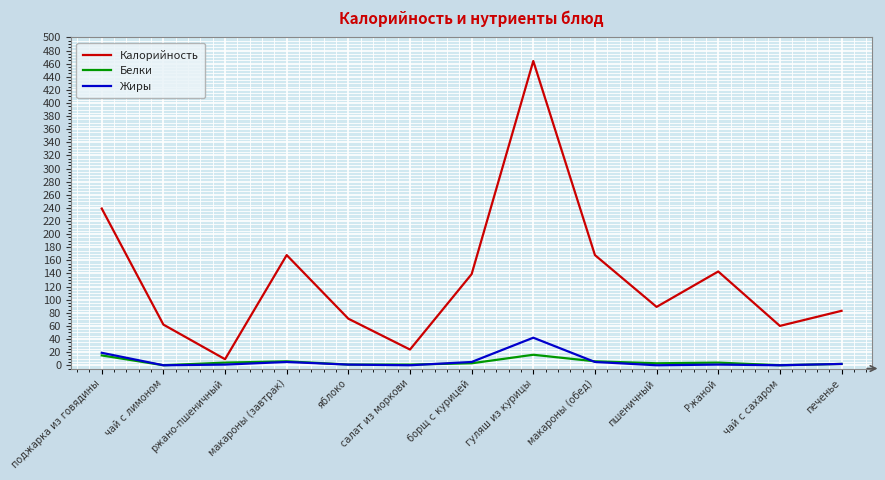

What is the difference between the second highest and second lowest values in the Калорийность series?

215.1